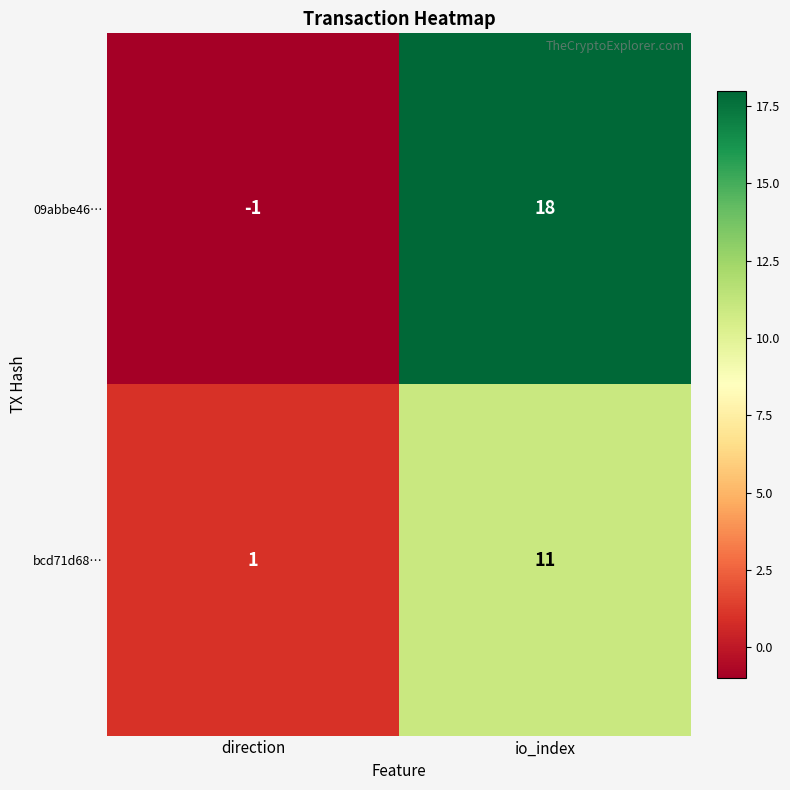

Rank the series by their maximum value, from highest to lowest.

09abbe46…, bcd71d68…